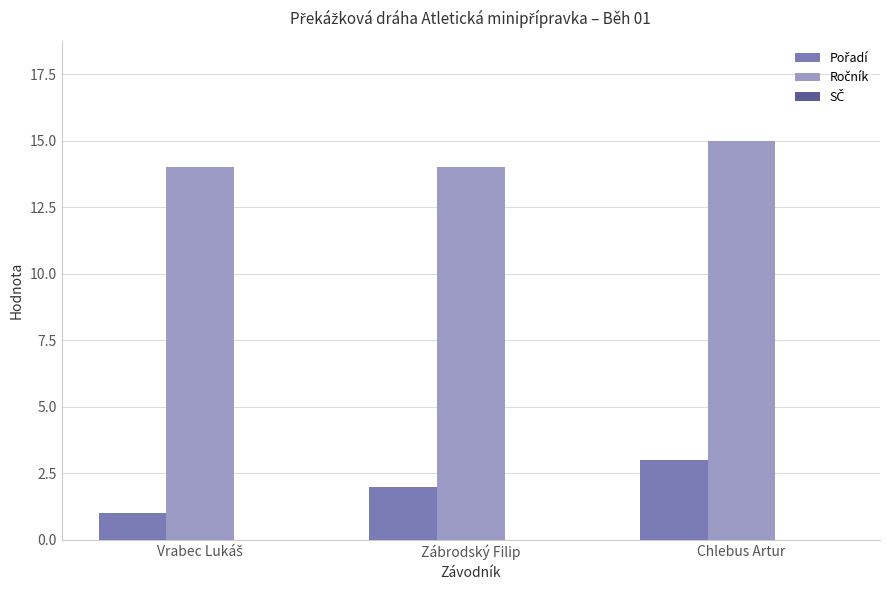

How many bars are there in each group?

2